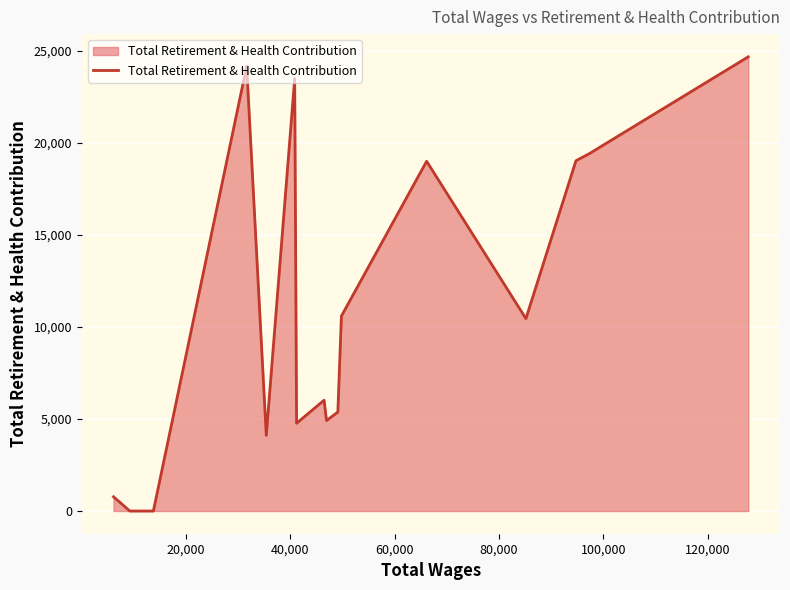

What is the greatest value displayed?

24677